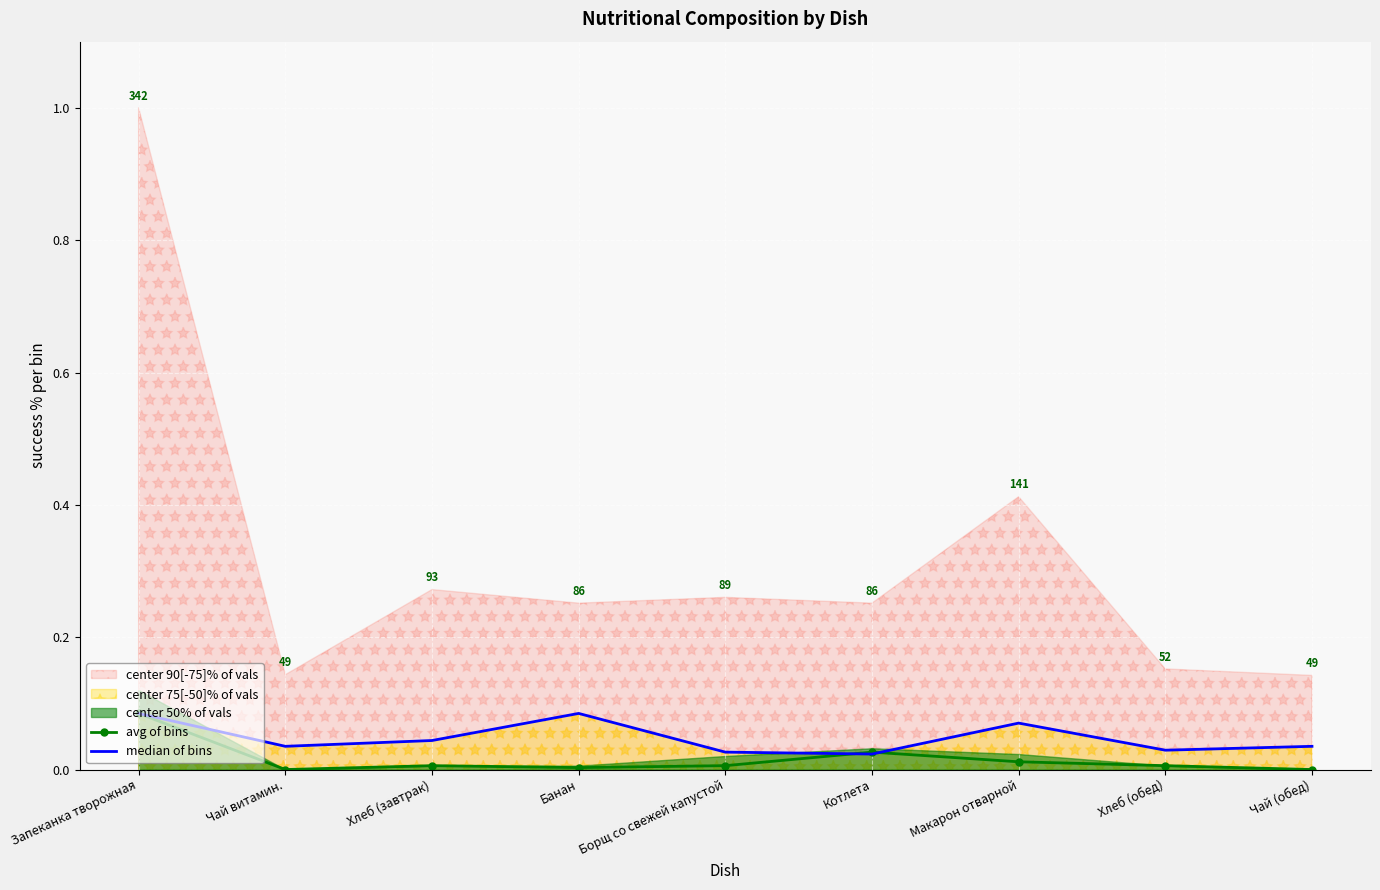

The median of bins series shows 0.0 at Хлеб (обед). True or false?

False